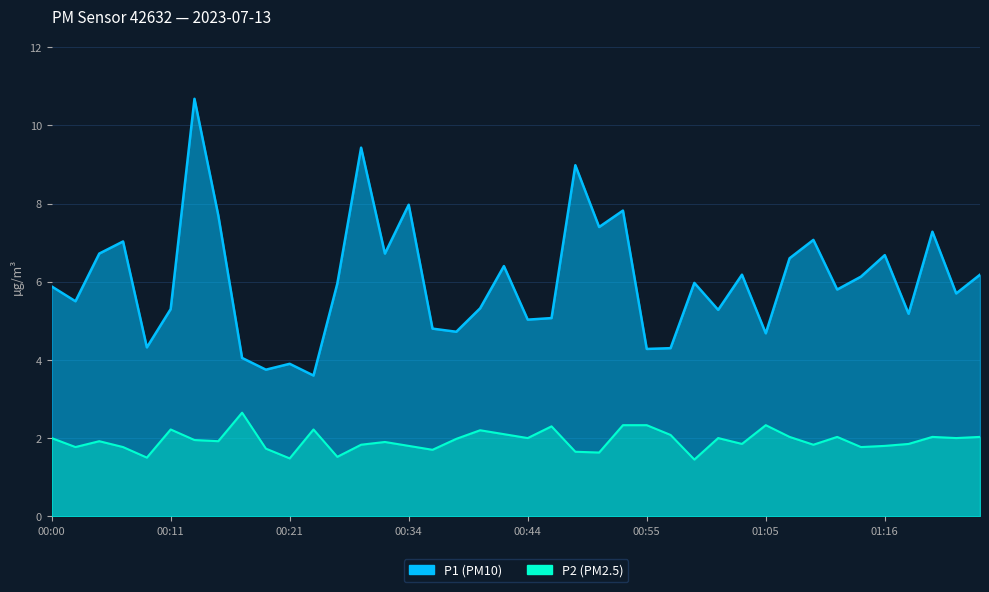

What value does the P1 series have at 00:48?

9.0